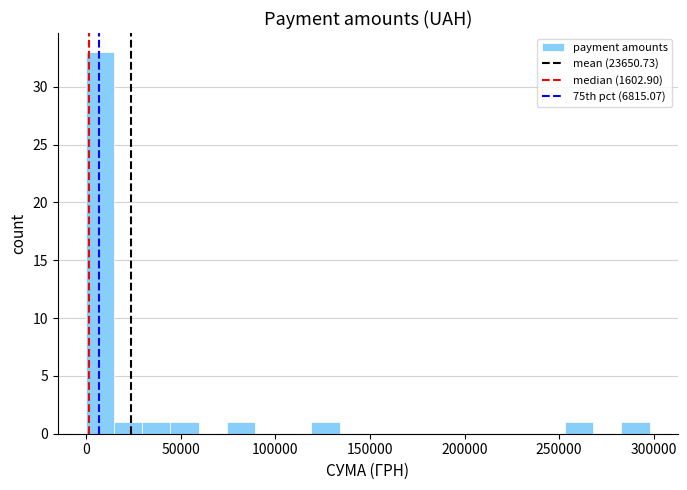

Around what value on the x-axis is the tallest bar? Give the approximate position of its centre, as read against the axis.

5000